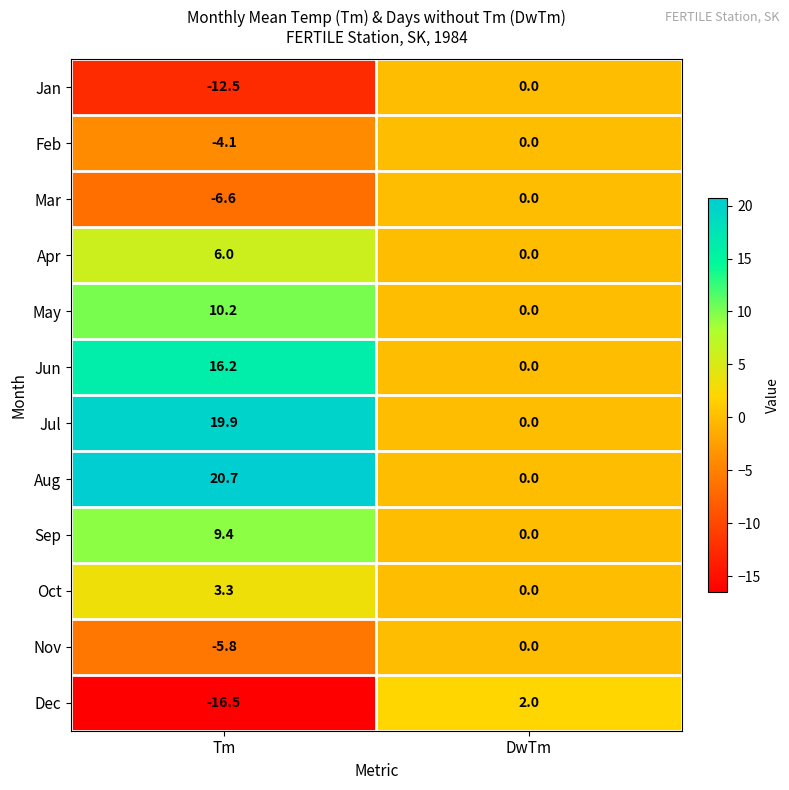

True or false: Apr has a value of 1.3 at Tm.

False